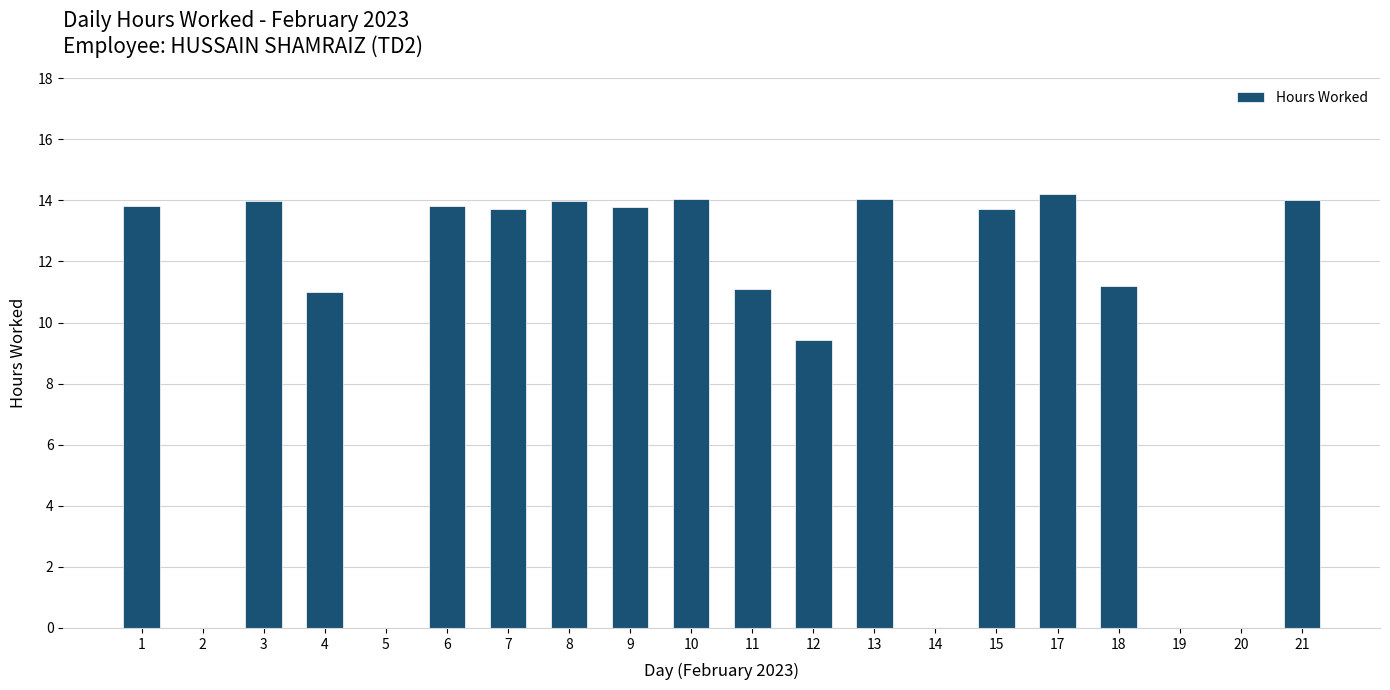

Are the bars grouped side by side (vs. stacked)?

No